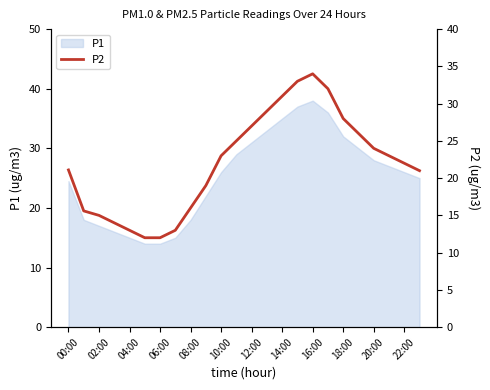

How many data points are less than 23?

12